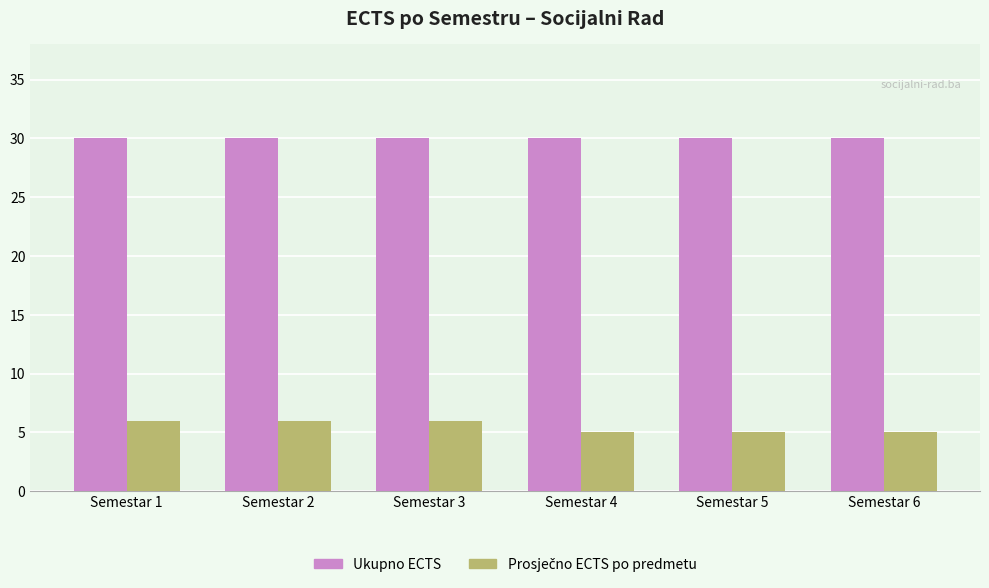

What is the lowest value of the Ukupno ECTS series?

30